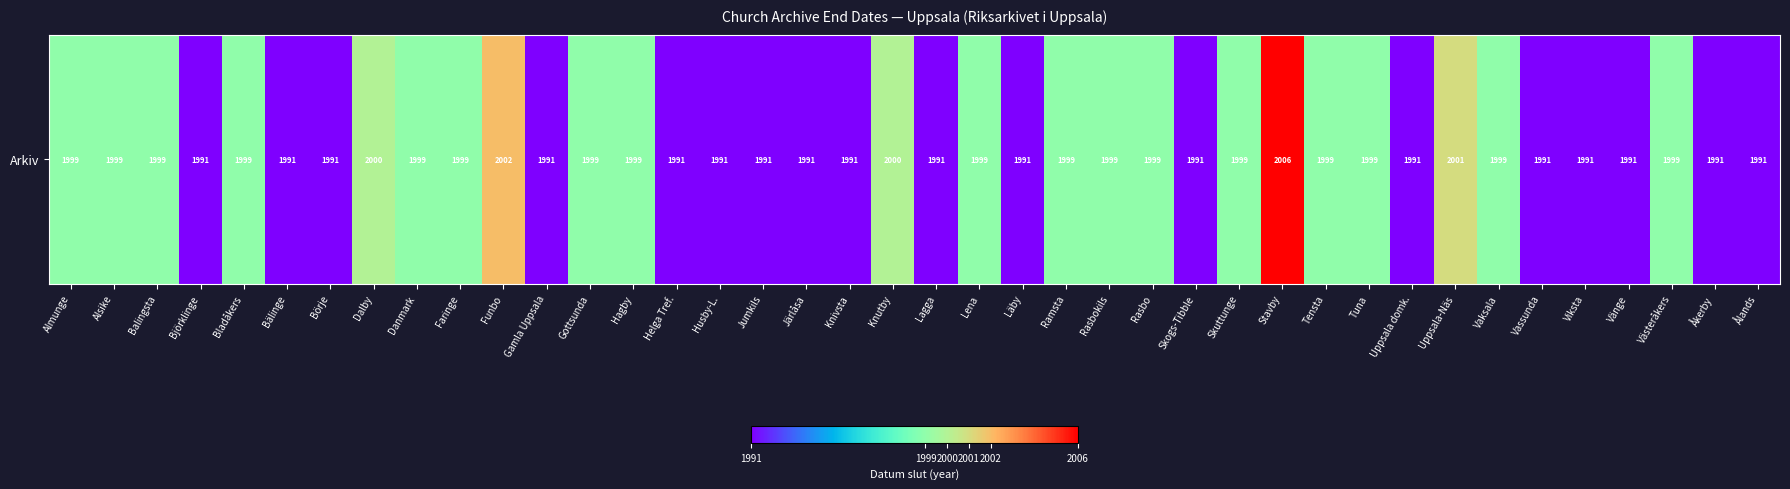

Which has a higher value, Knutby or Börje?

Knutby